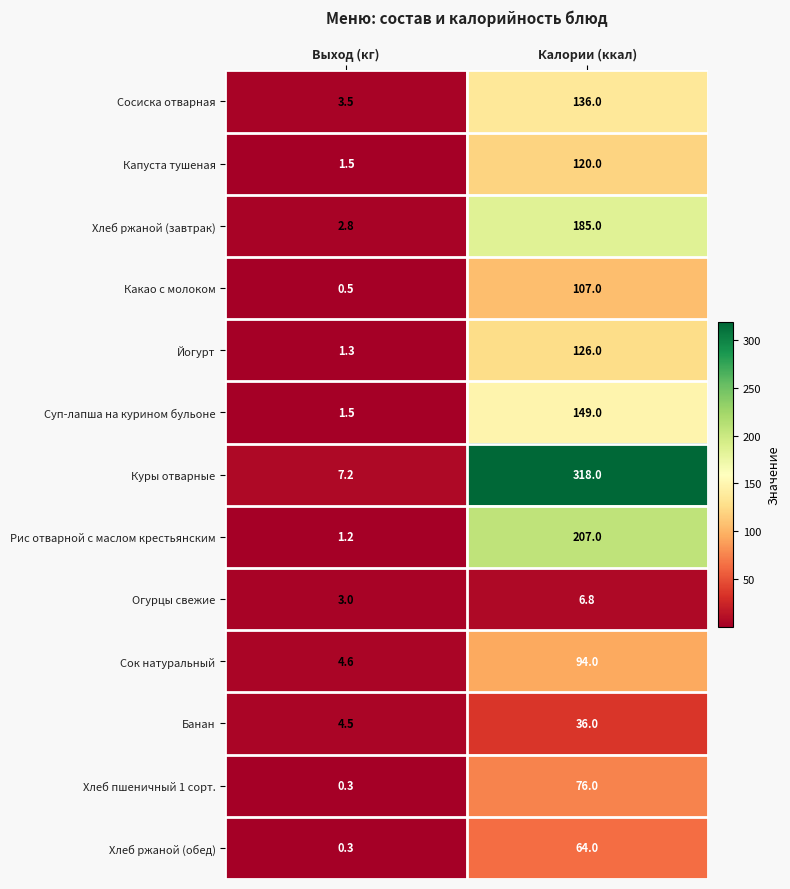

Is the value of Куры отварные at Калории (ккал) greater than the value of Суп-лапша на курином бульоне at Выход (кг)?

Yes